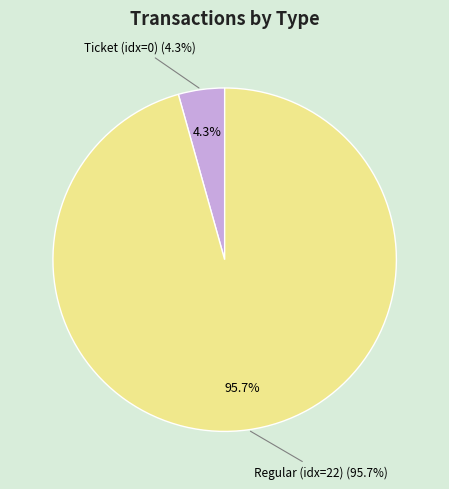

What is the largest slice in the pie chart?

Regular (io_index=22)